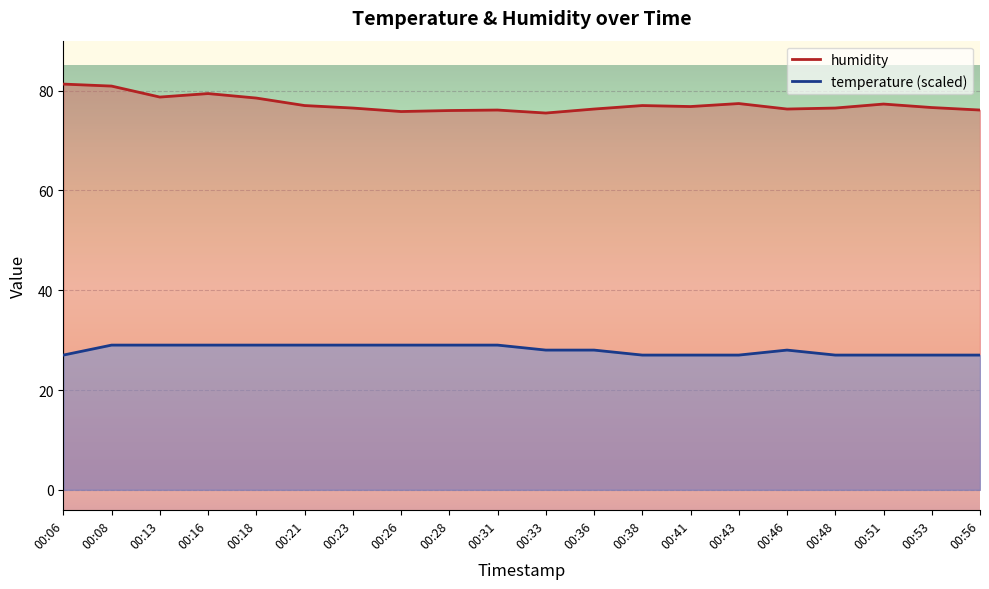

Reading left to right, transcribe all the data shown in this chart.

temperature: 00:06=27.0	00:08=29.0	00:13=29.0	00:16=29.0	00:18=29.0	00:21=29.0	00:23=29.0	00:26=29.0	00:28=29.0	00:31=29.0	00:33=28.0	00:36=28.0	00:38=27.0	00:41=27.0	00:43=27.0	00:46=28.0	00:48=27.0	00:51=27.0	00:53=27.0	00:56=27.0
humidity: 00:06=81.3	00:08=80.9	00:13=78.7	00:16=79.4	00:18=78.5	00:21=77.0	00:23=76.5	00:26=75.8	00:28=76.0	00:31=76.1	00:33=75.5	00:36=76.3	00:38=77.0	00:41=76.8	00:43=77.4	00:46=76.3	00:48=76.5	00:51=77.3	00:53=76.6	00:56=76.1